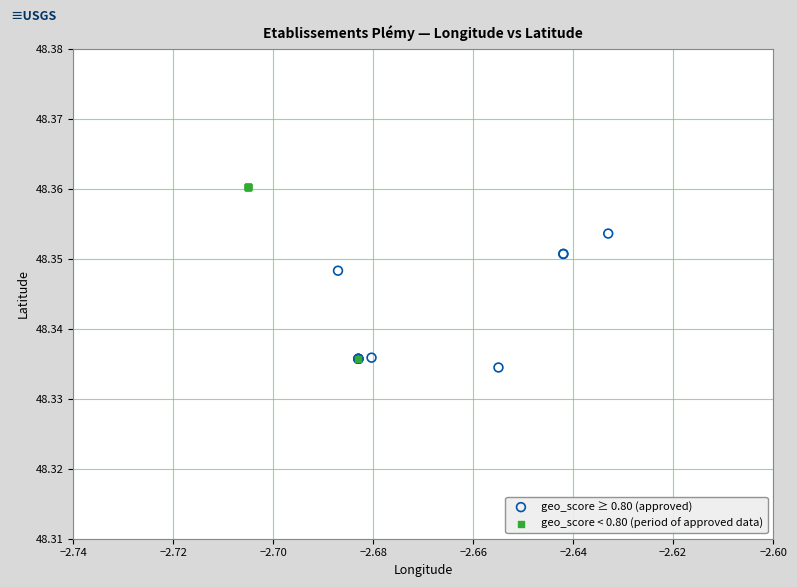

Which series has the widest spread of Y values?

geo_score < 0.80 (period of approved data)